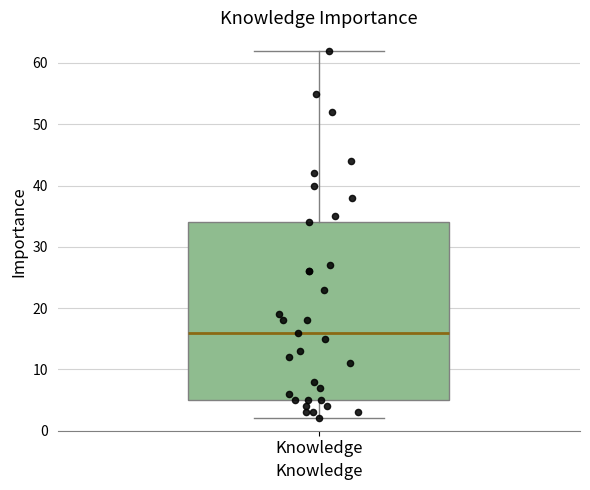

Read this box plot against the y-axis: the position of the median line, the range covered by the box, and the ends of both whiskers. The values are not printed on the chart, so give them approximately, as read against the axis.

median 16, box 5 to 34, whiskers 2 to 62